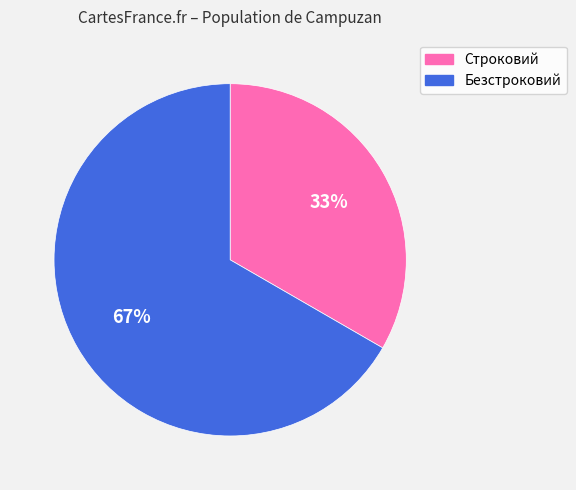

To the nearest percent, what percentage of the pie is Безстроковий?

67%